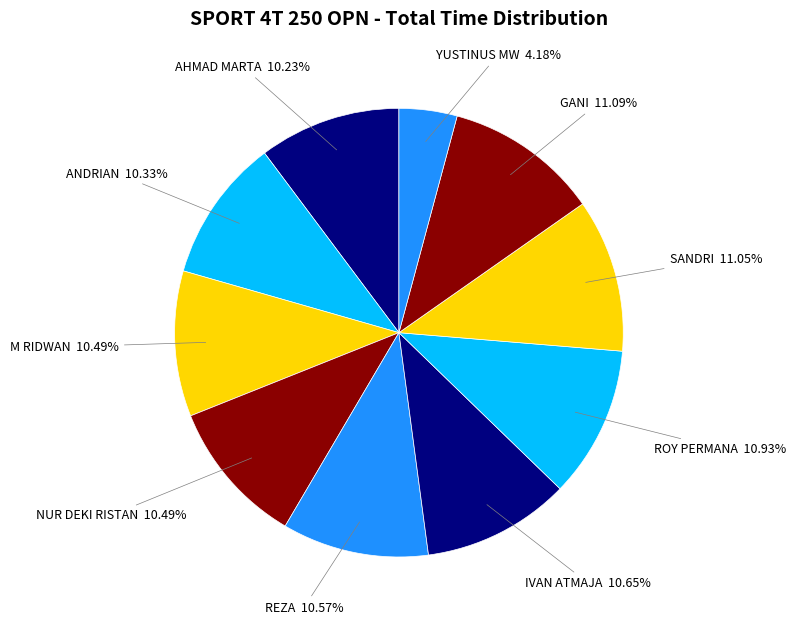

What percentage do M RIDWAN and YUSTINUS MW together represent?

14.7%